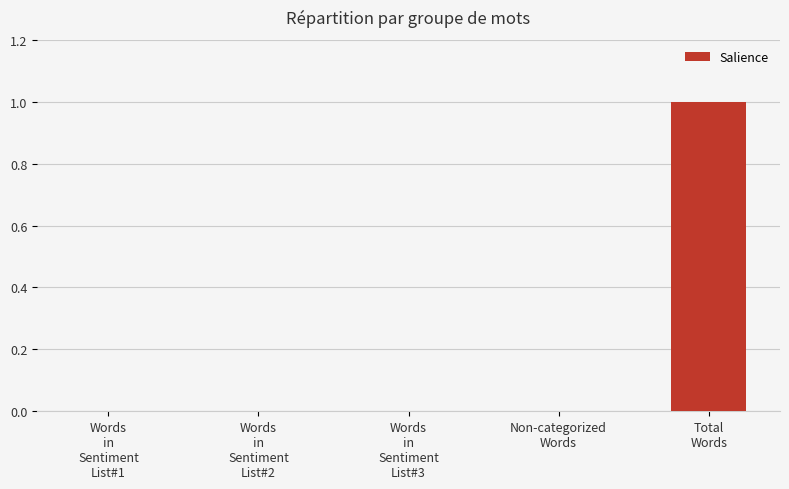

Reading left to right, extract all data points from this chart.

0	0	0	0	1